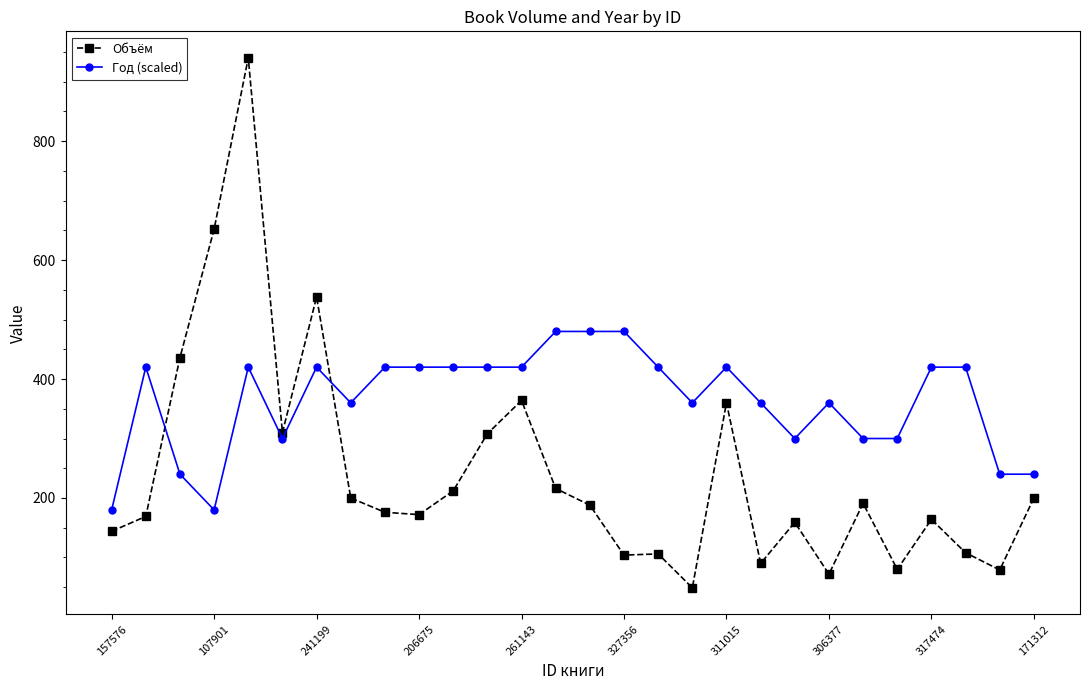

List the series in order of their overall mean, lowest first.

Объём, Год (scaled)